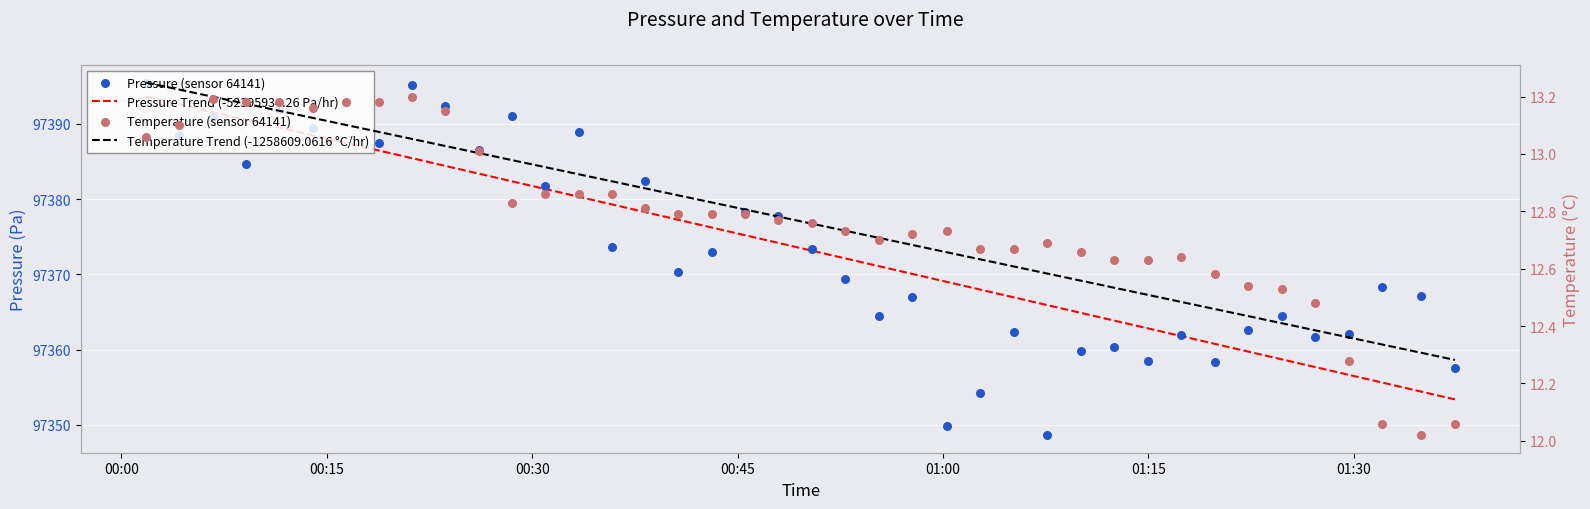

Which series has the widest spread of Y values?

Pressure (sensor 64141)